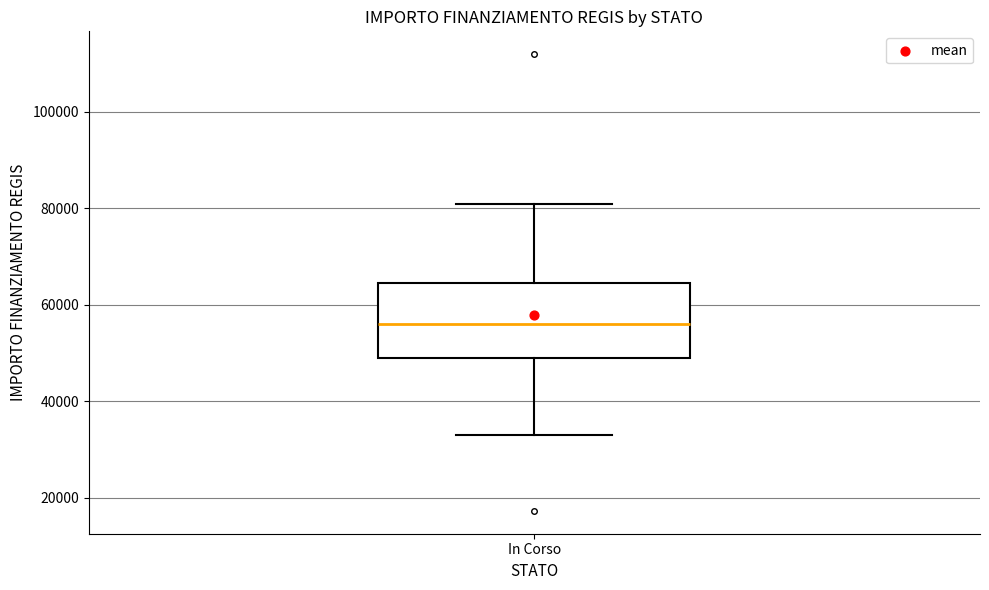

Where is the upper edge of the box for In Corso on the y-axis? The values are not printed on the chart, so give them approximately, as read against the axis.

64000